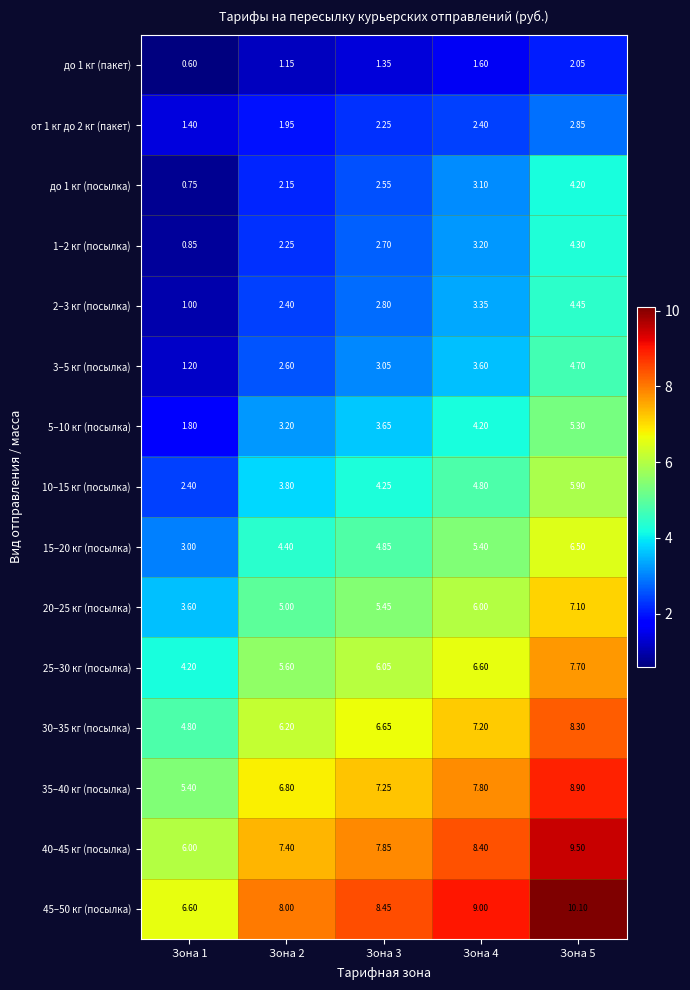

What is the greatest value displayed?

10.1